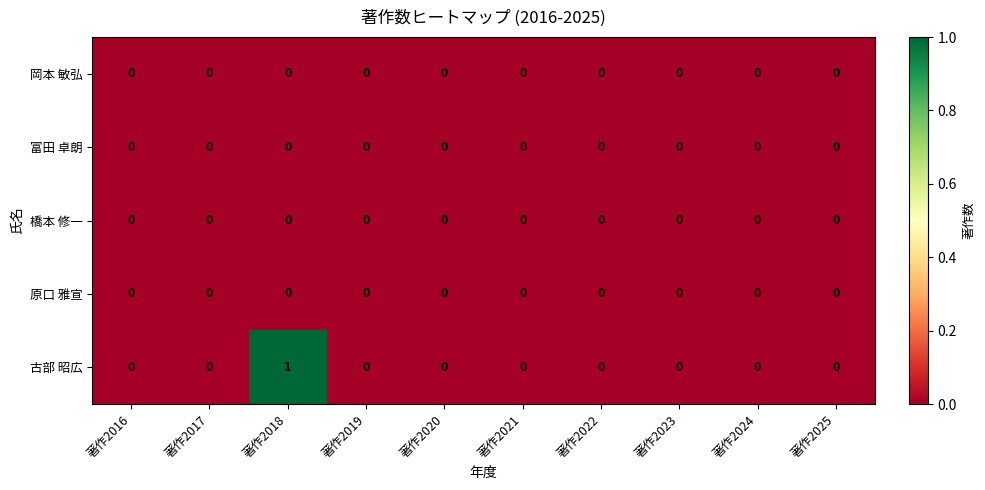

Is it true that 古部 昭広 equals 0 at 著作2017?

True